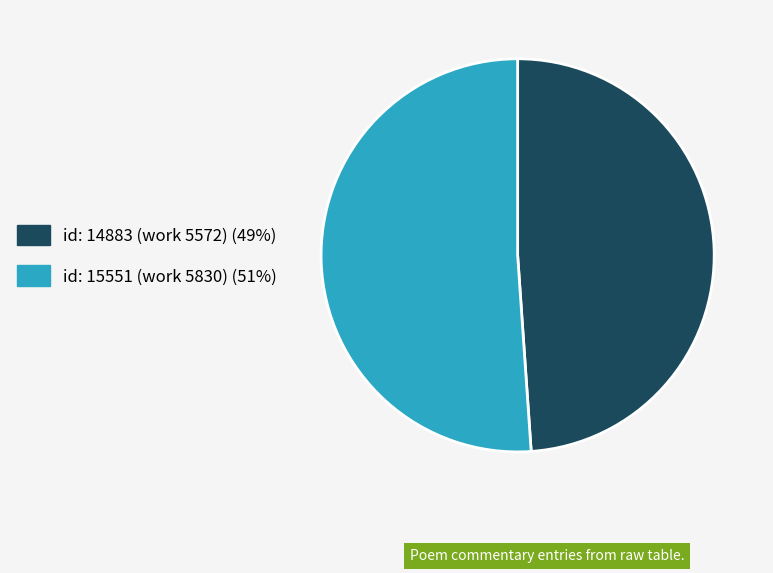

Count the number of slices in the pie.

2